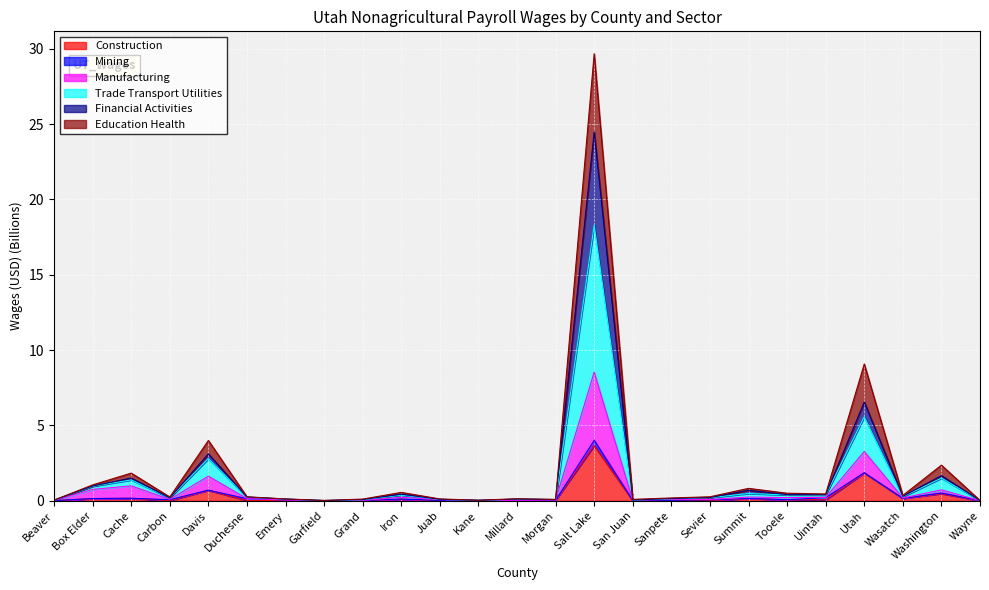

At which label does Education Health reach its peak?

Salt Lake